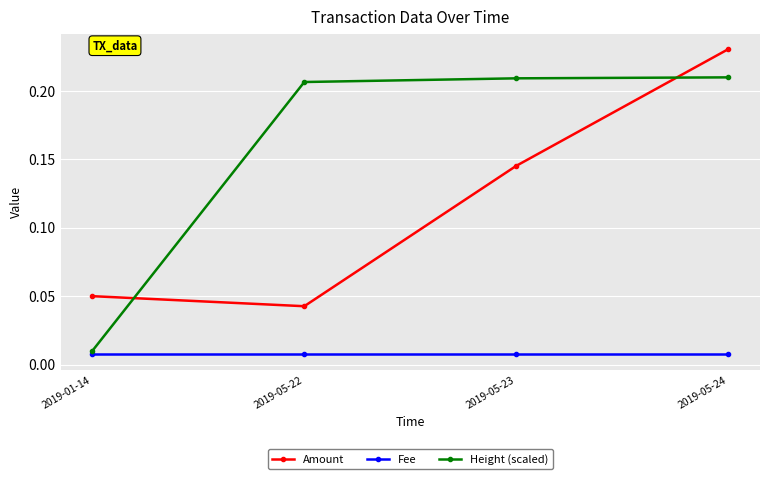

True or false: Fee and Amount intersect in this chart.

False